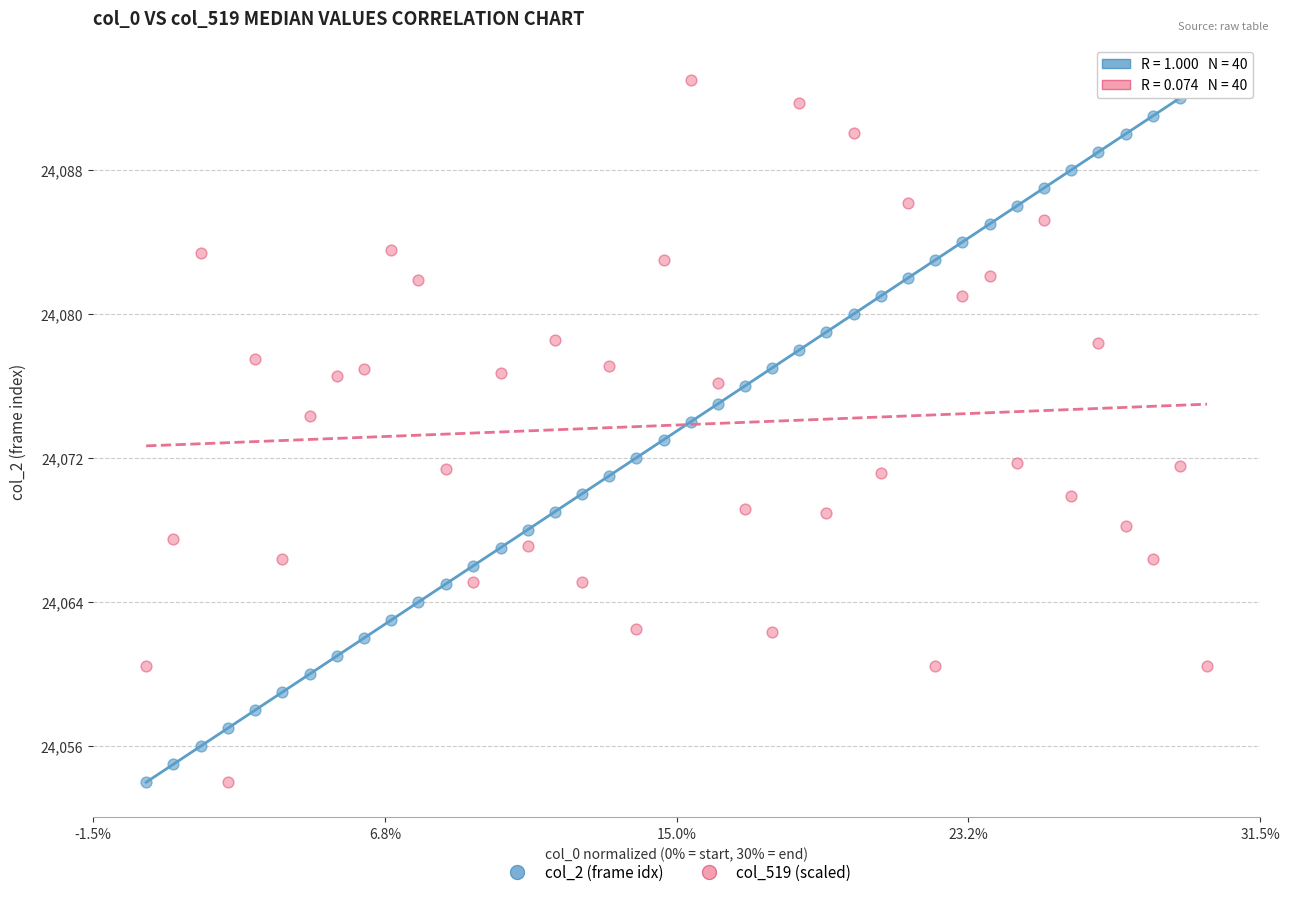

Across all data points, what is the range of Y values (max minus min)?

39.0